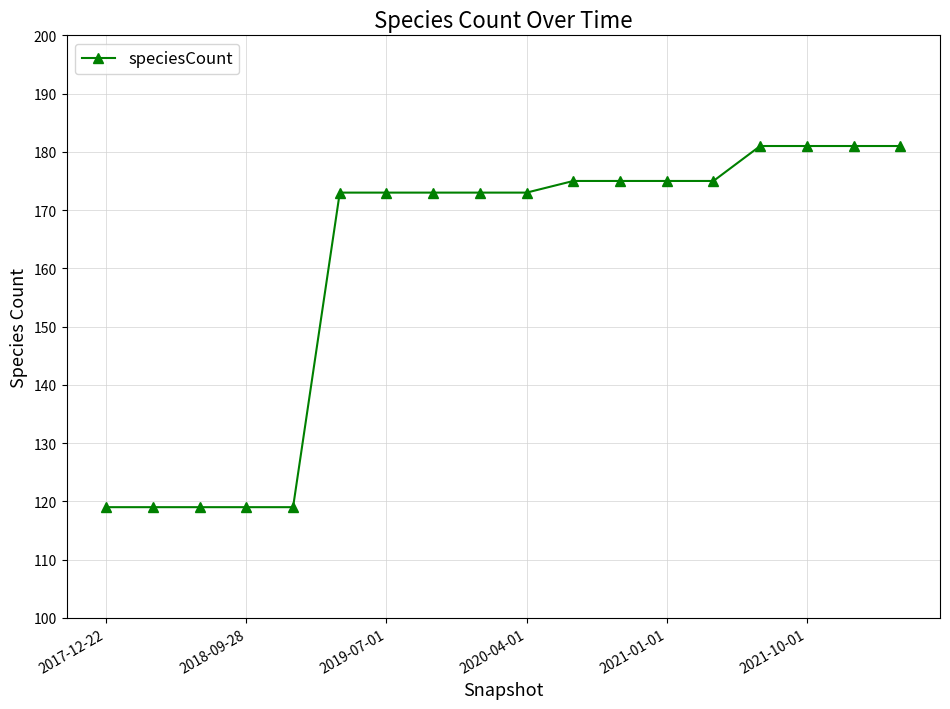

What is the minimum value shown in the chart?

119